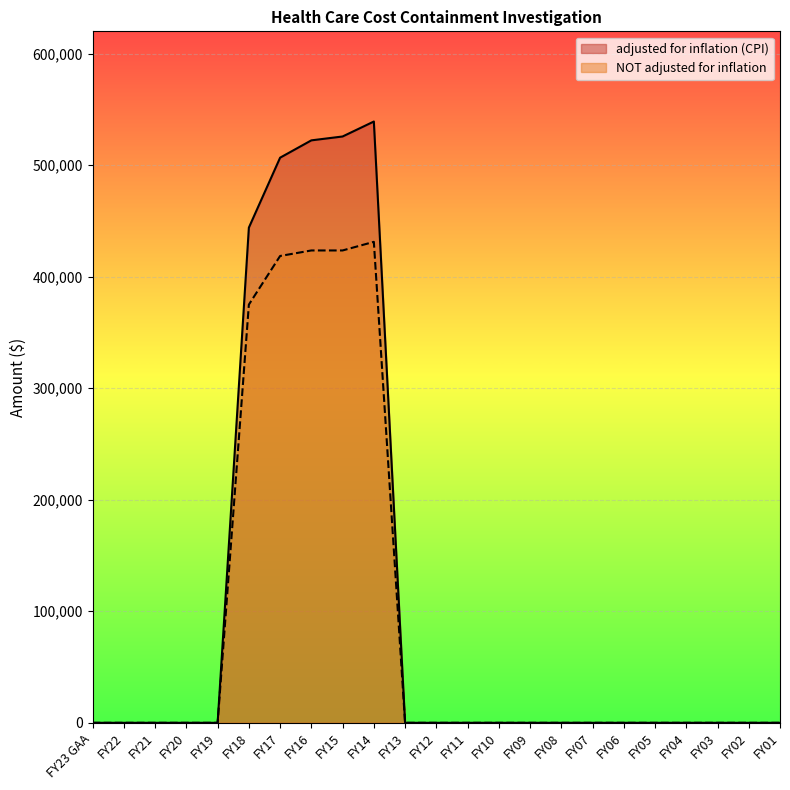

What is the label of the 18th point from the left?

FY06